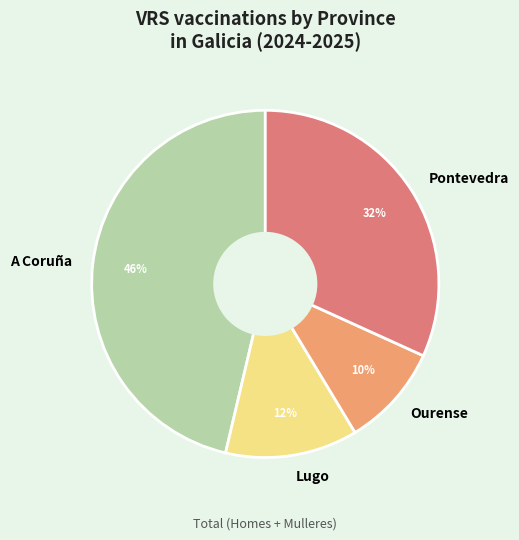

What is the ratio of the value at Lugo to the value at A Coruña?

0.3